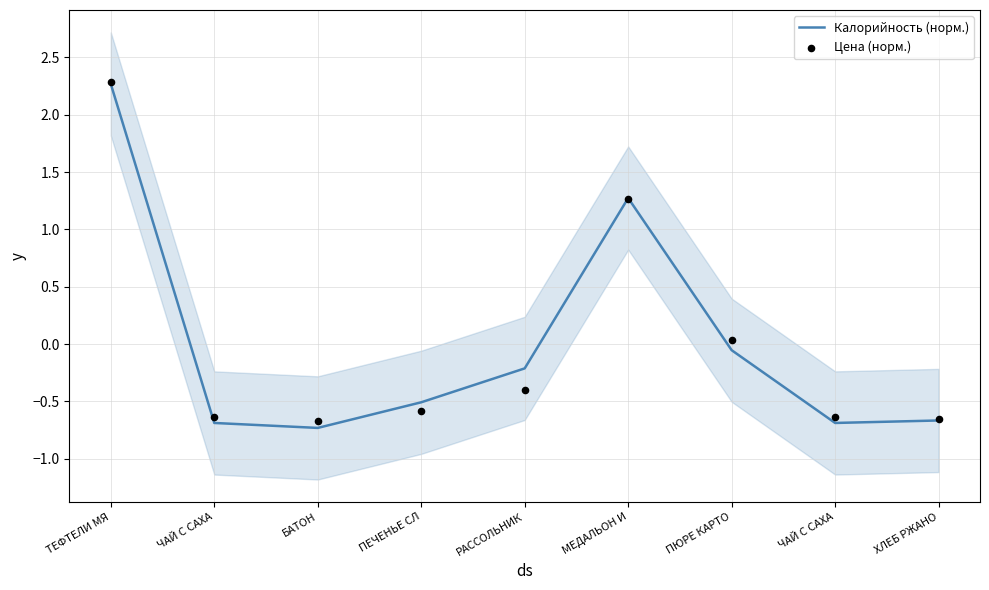

At how many categories does at least one series exceed 0?

3